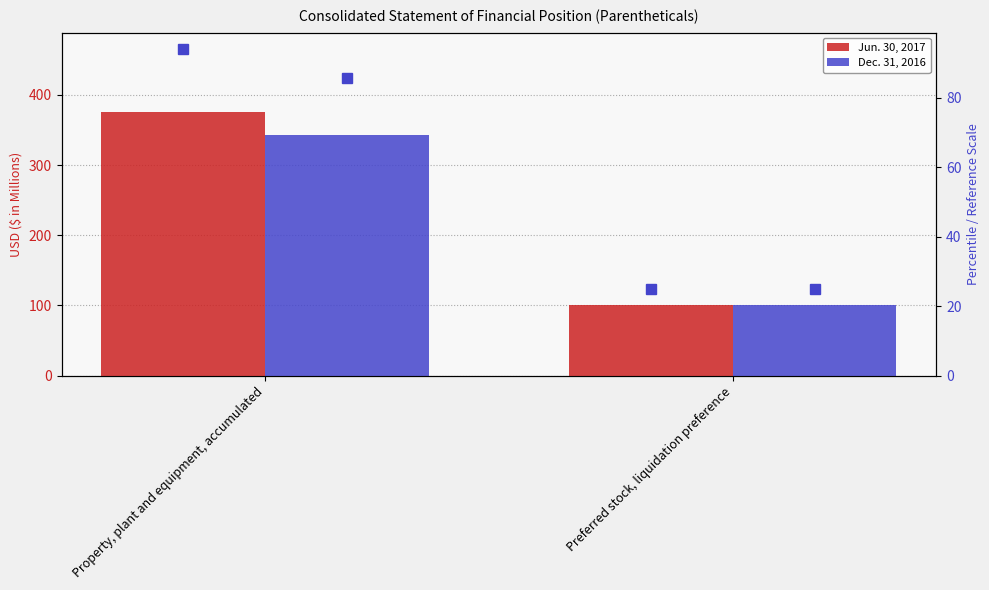

At how many categories does at least one series exceed 372?

1